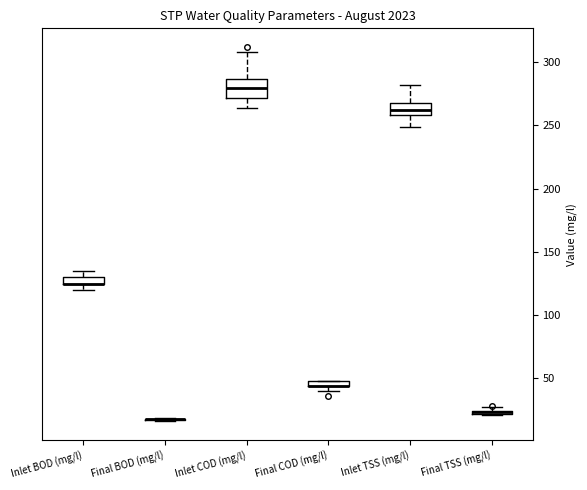

Where is the lower edge of the box for Final TSS (mg/l) on the y-axis? The values are not printed on the chart, so give them approximately, as read against the axis.

20